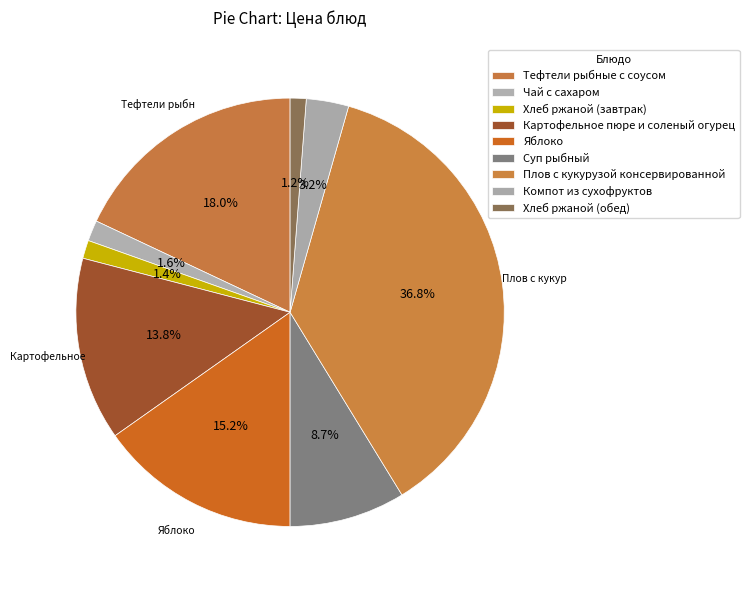

To the nearest percent, what is the average slice percentage?

11%